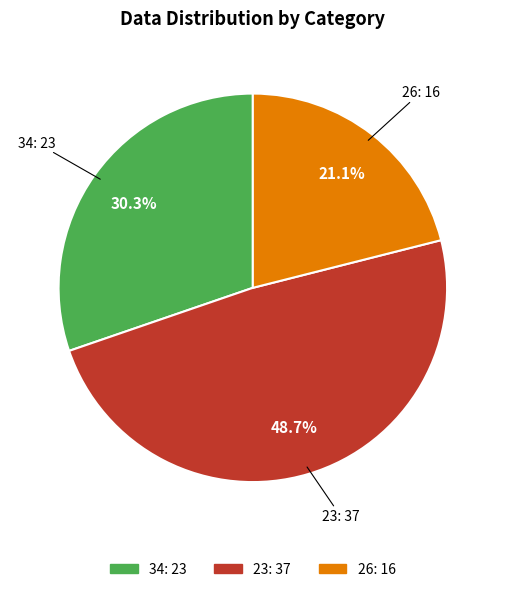

What is the ratio of the value at 26 to the value at 34?

0.7